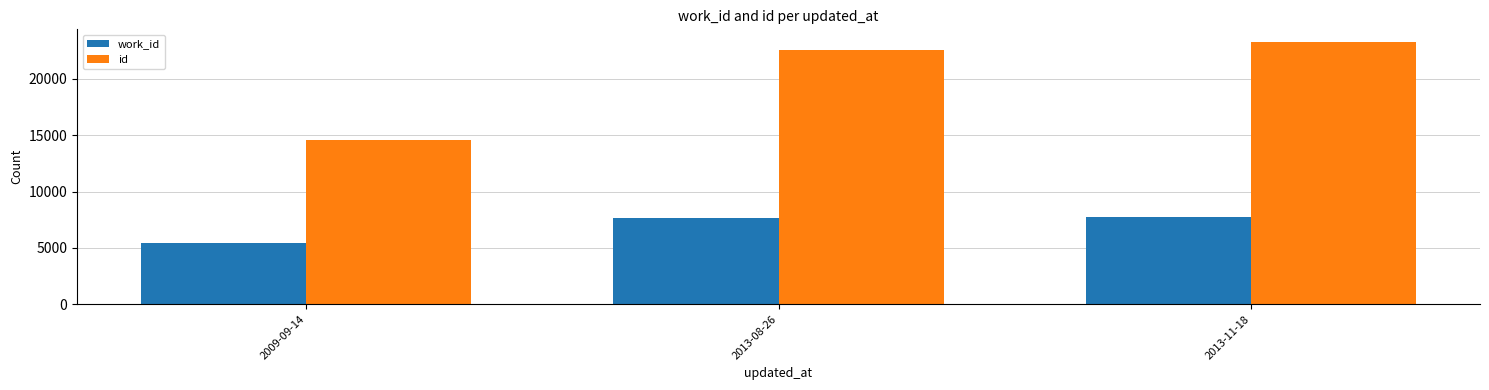

Where is id nearest to the value 18919?

2013-08-26